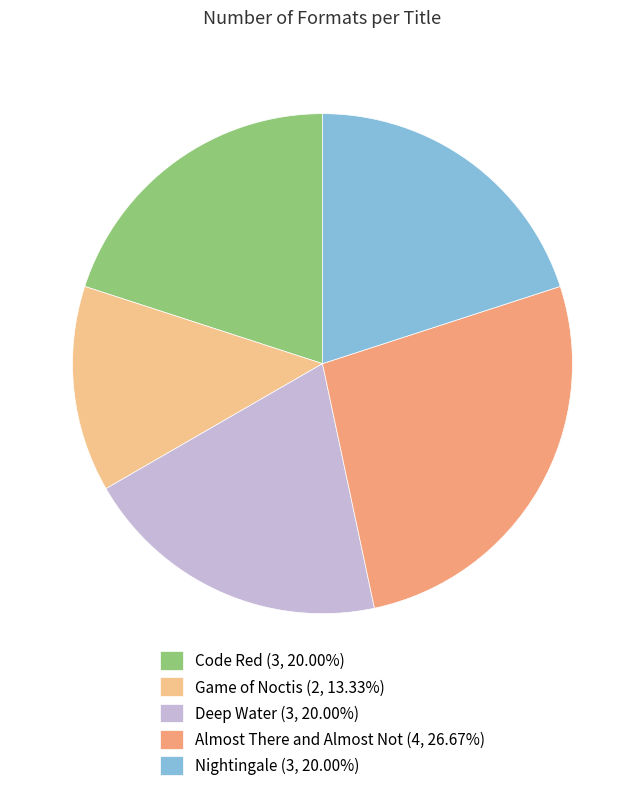

What is the largest slice in the pie chart?

Almost There and Almost Not